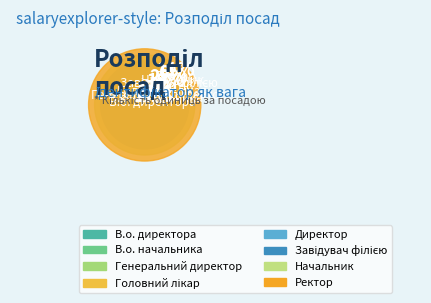

Which has a higher value, Генеральний директор or В.о. начальника?

В.о. начальника